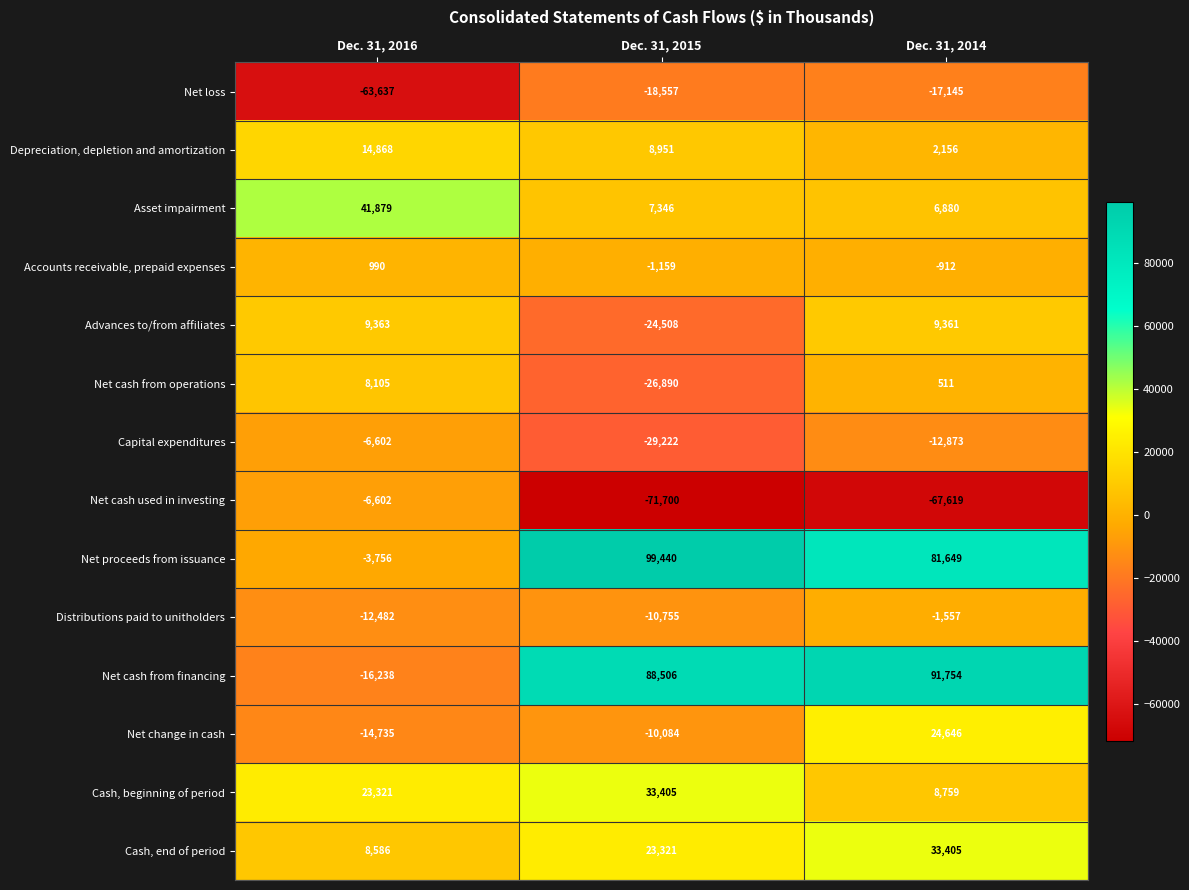

What value does the Accounts receivable, prepaid expenses series have at Dec. 31, 2016?

990